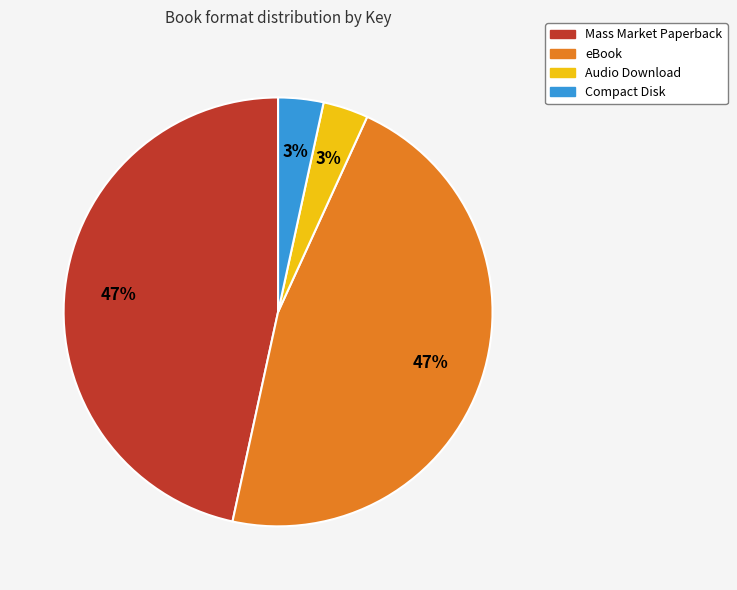

Is there any slice that represents more than half of the pie?

No